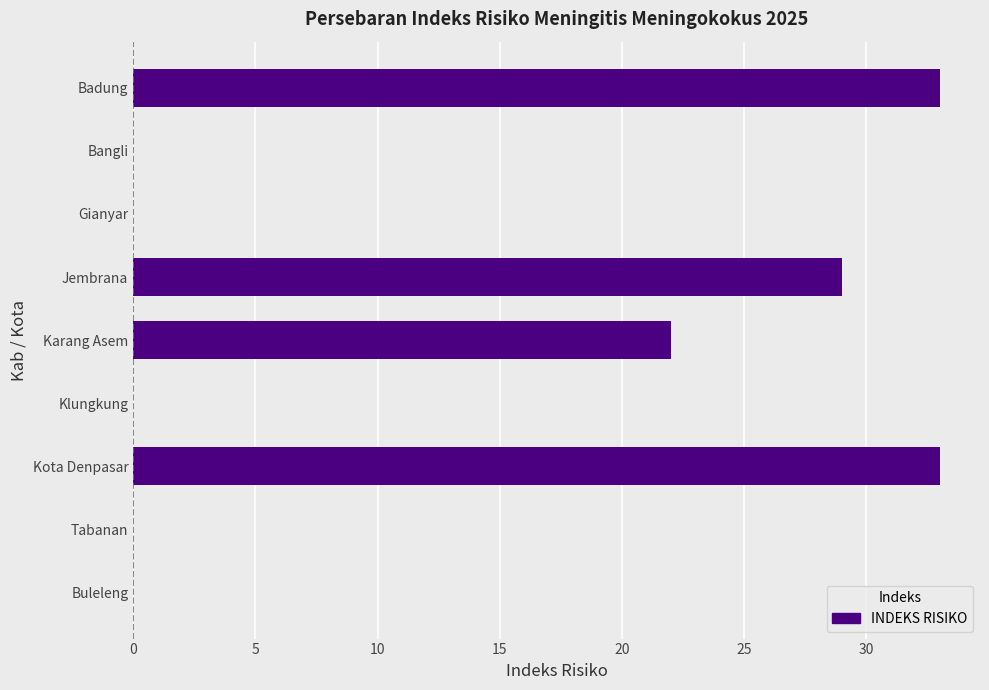

Does the chart contain stacked bars?

No